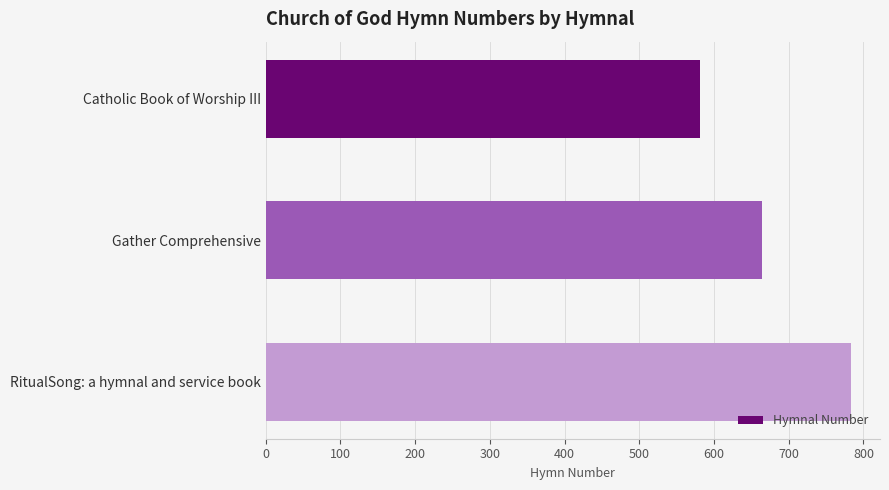

Which has a higher value, Gather Comprehensive or Catholic Book of Worship III?

Gather Comprehensive